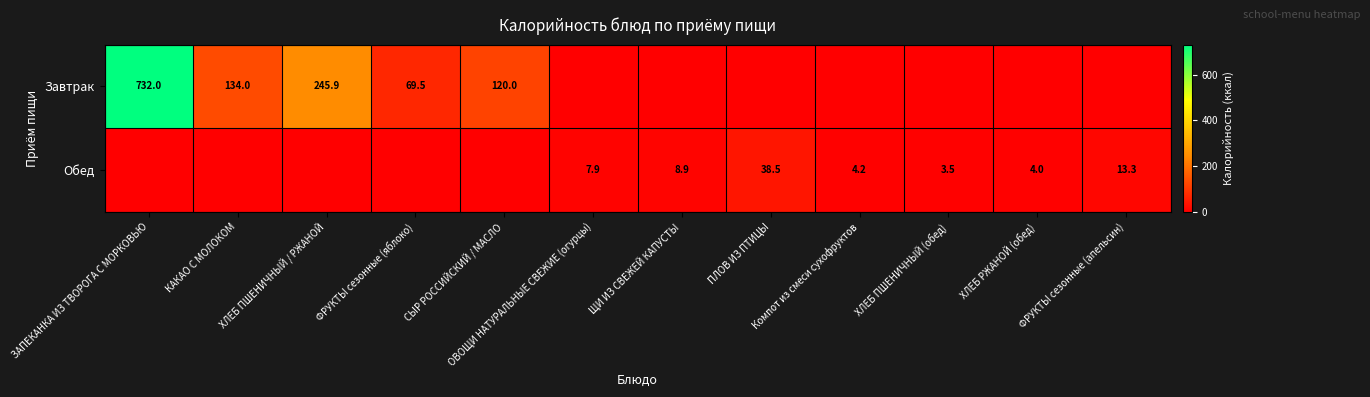

What is the maximum value shown in the chart?

732.0